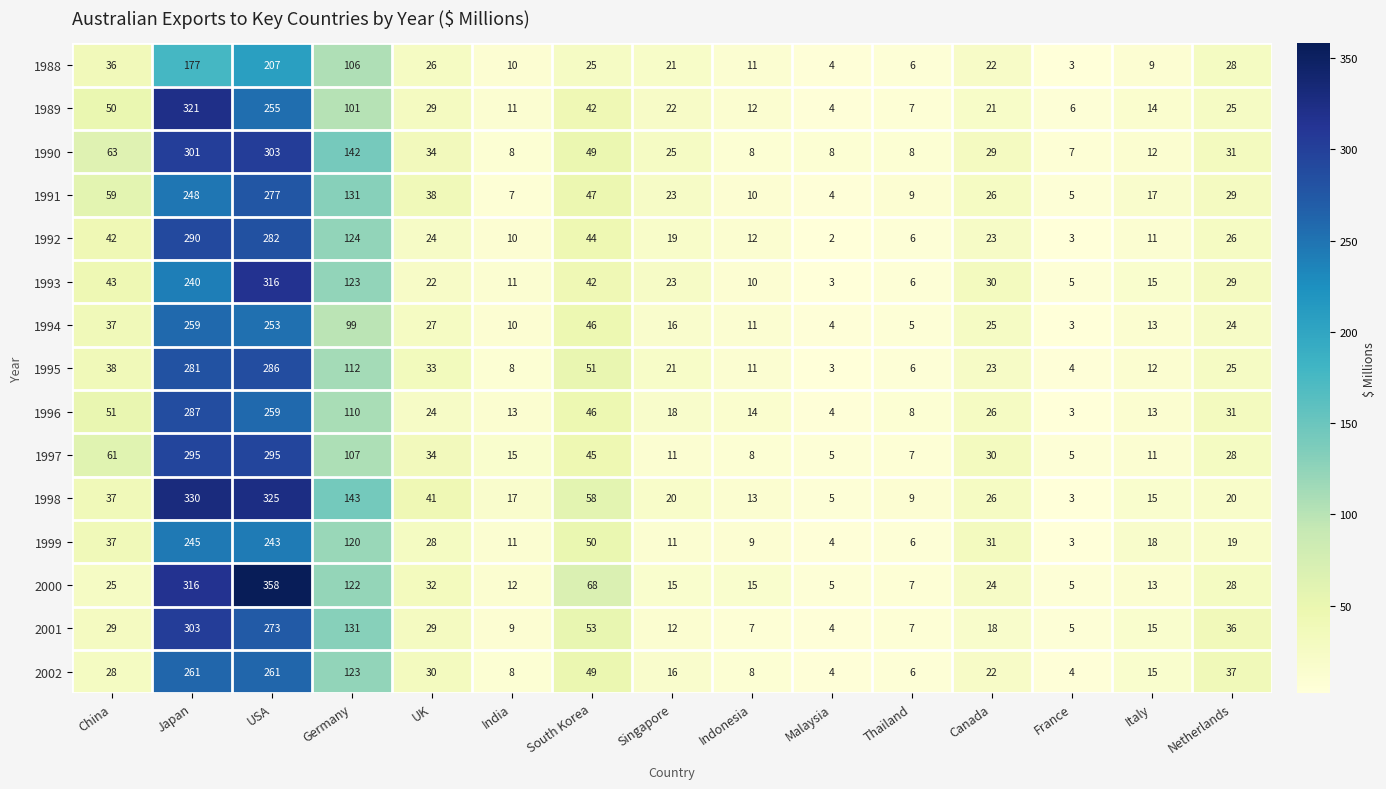

At which category does the chart reach its peak across all series?

USA